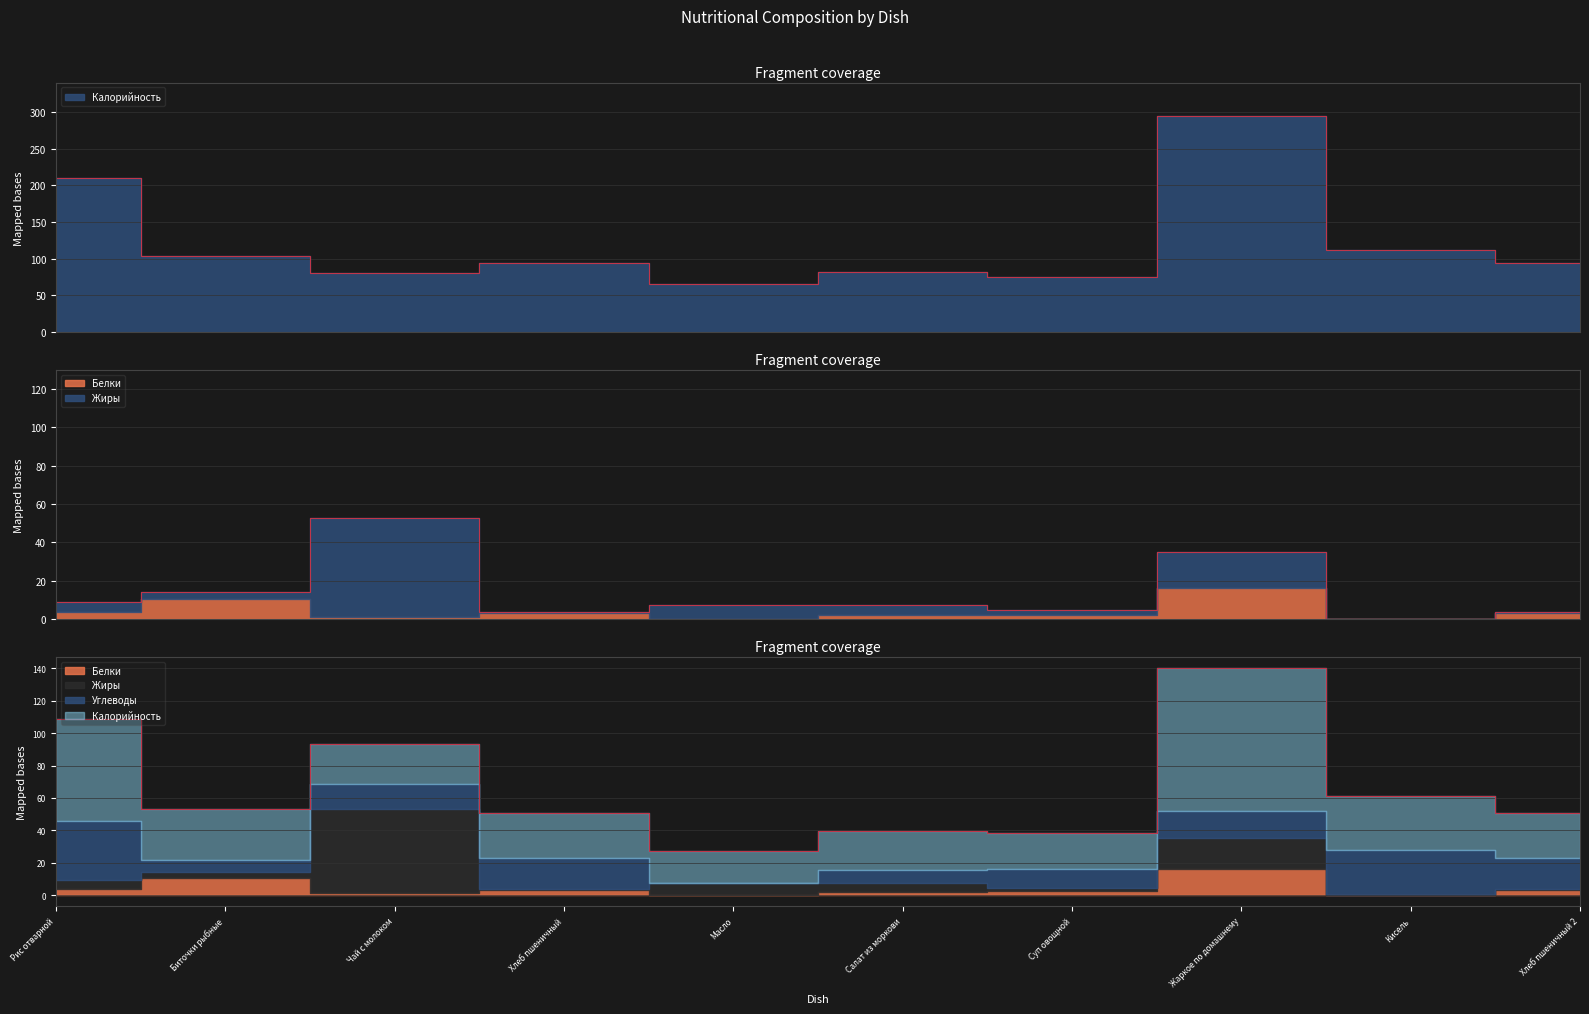

Reading left to right, what are all the values shown in this chart?

Калорийность: 210.1	104.3	81.0	93.5	65.7	81.9	75.0	295.0	111.4	93.5
Белки: 3.7	10.7	1.0	3.2	0.1	2.2	2.3	16.2	0.2	3.2
Жиры: 5.4	3.5	52.0	0.4	7.2	5.2	2.3	18.9	0.1	0.4
Углеводы: 36.7	7.5	15.9	19.3	0.1	7.9	11.2	16.6	27.5	19.3